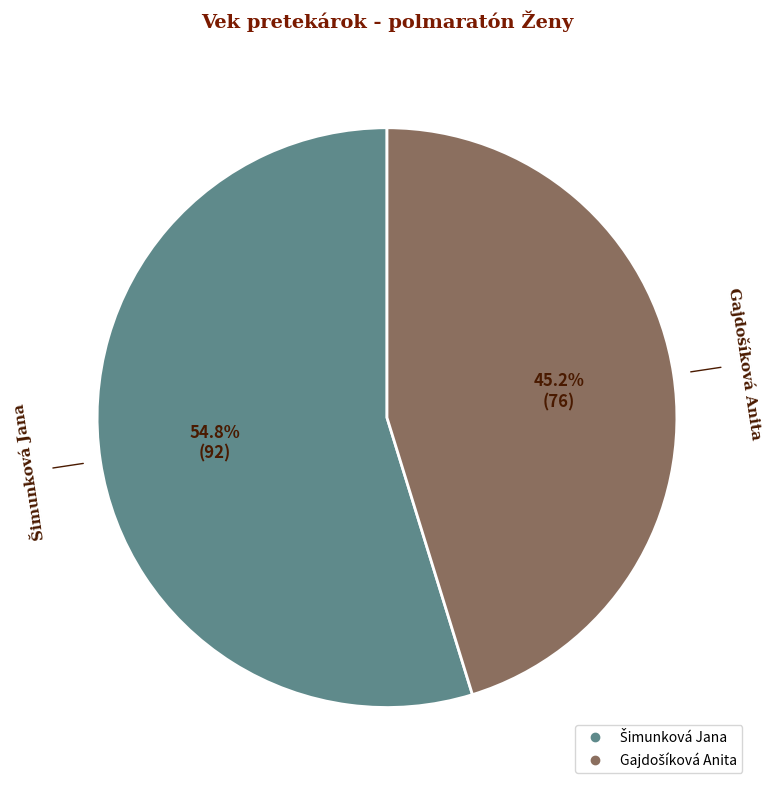

Does any single category account for the majority?

Yes